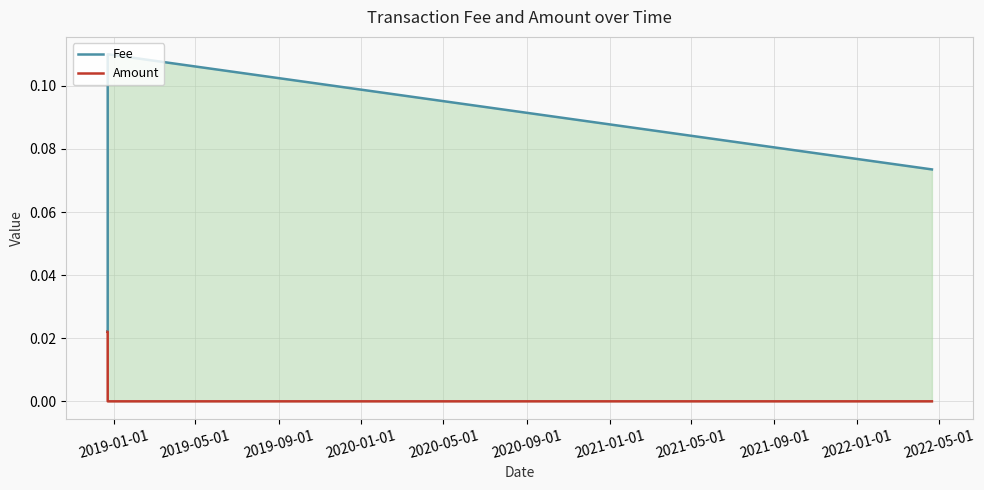

How many data points does each series have?

5